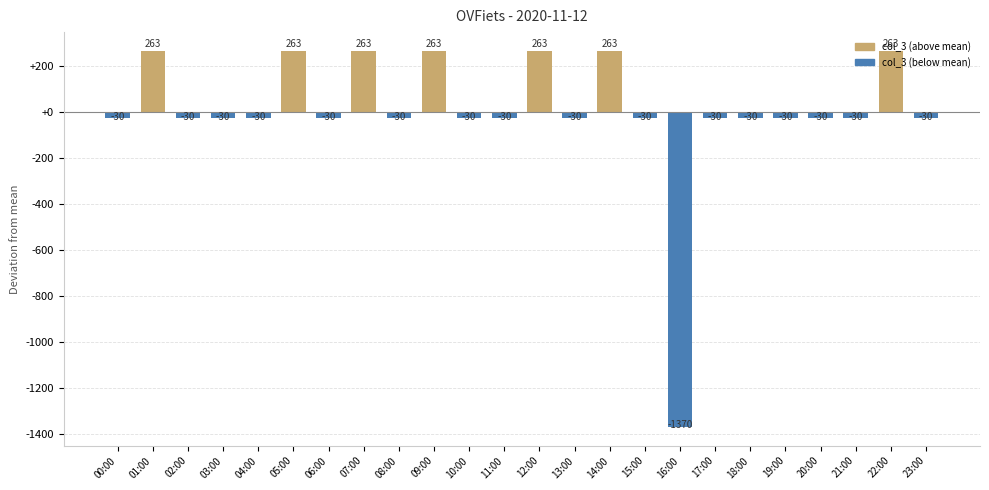

Which has a higher value, 11:00 or 04:00?

11:00